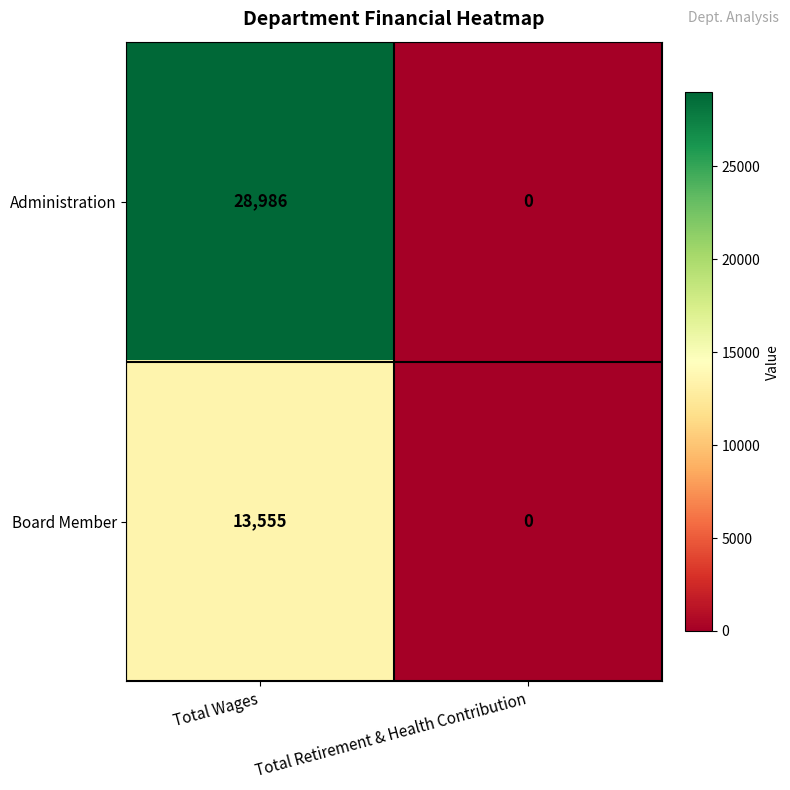

Which series has the largest total across all categories?

Administration